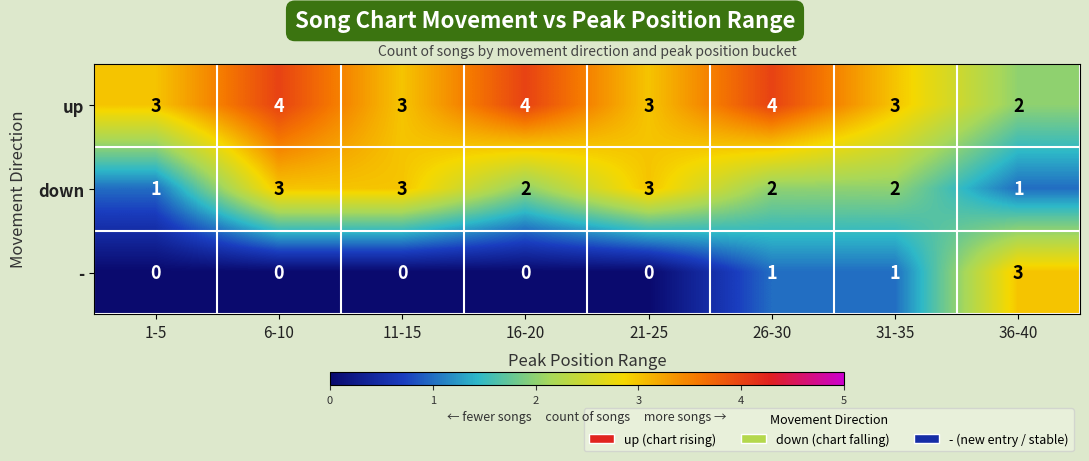

Reading left to right, list all the values displayed in this chart.

up: 3	4	3	4	3	4	3	2
down: 1	3	3	2	3	2	2	1
-: 0	0	0	0	0	1	1	3